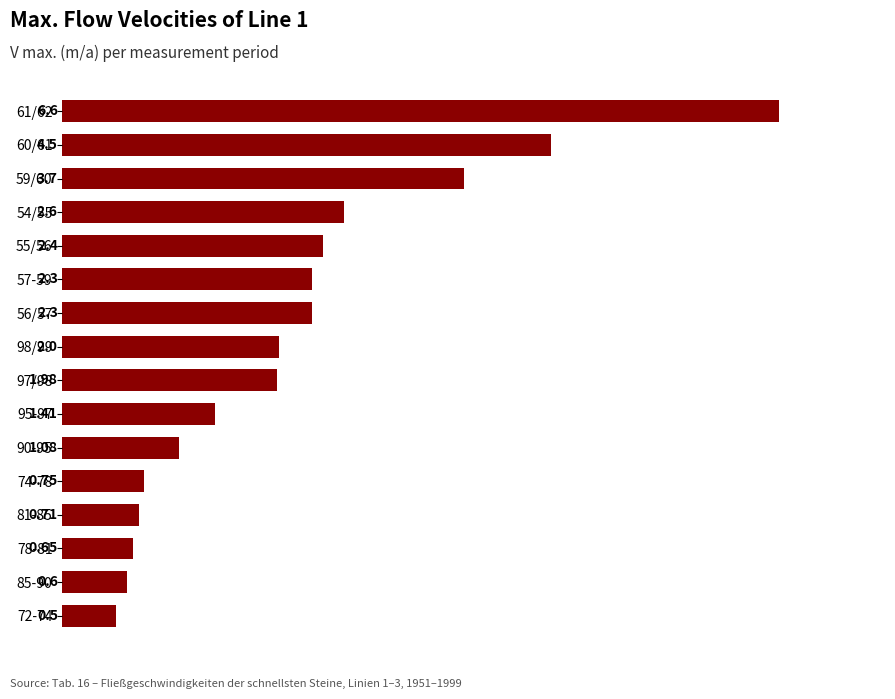

Between 56/57 and 60/61, which is larger?

60/61